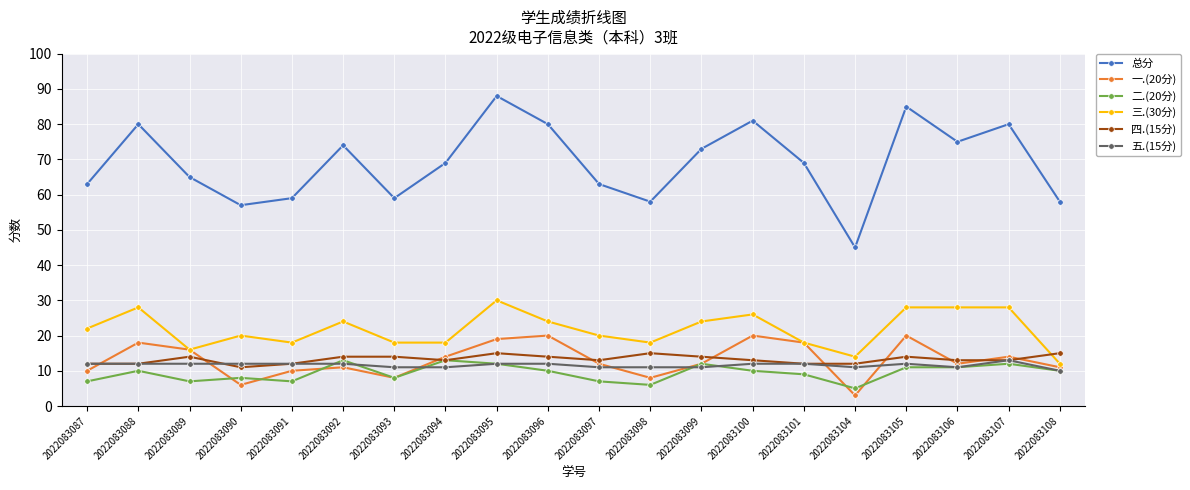

Is it true that 五.(15分) equals 14 at 2022083098?

False